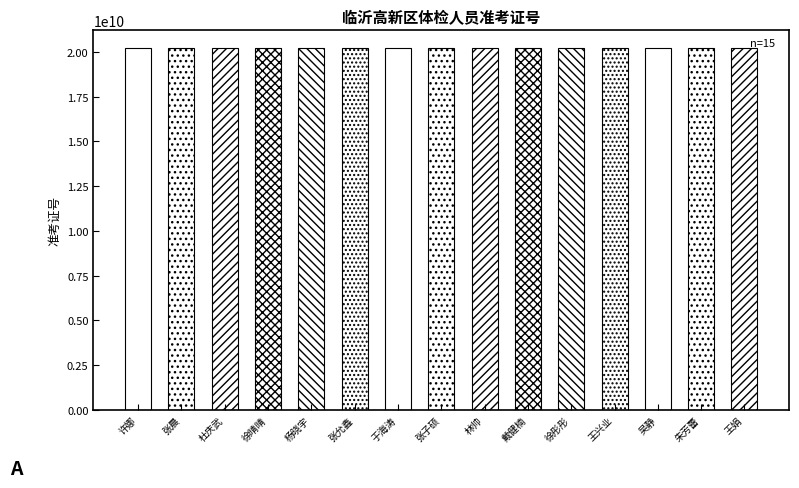

What is the greatest value displayed?

20201223016